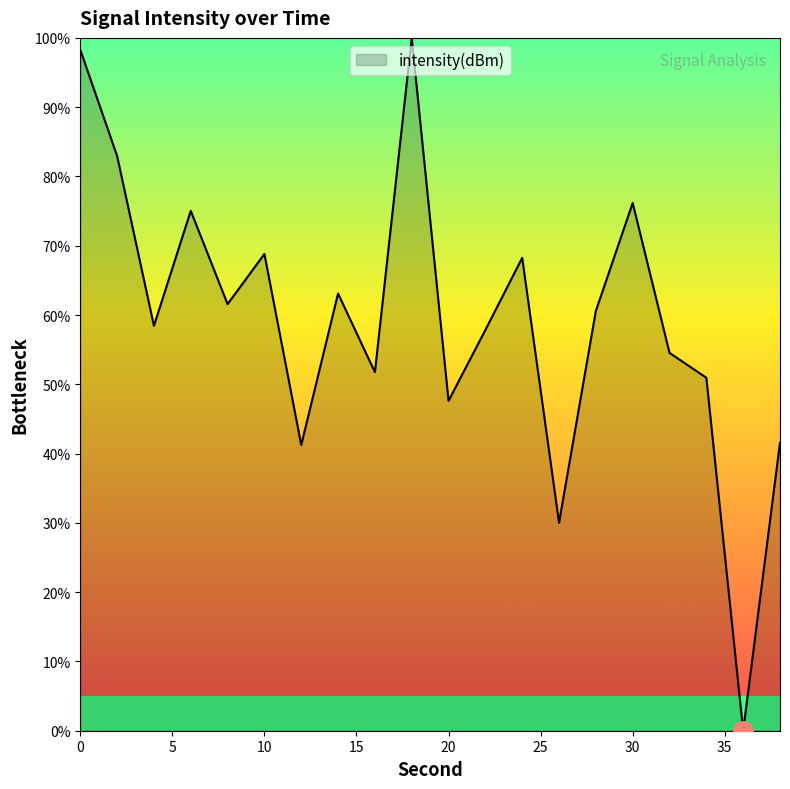

What is the greatest value displayed?

100.0